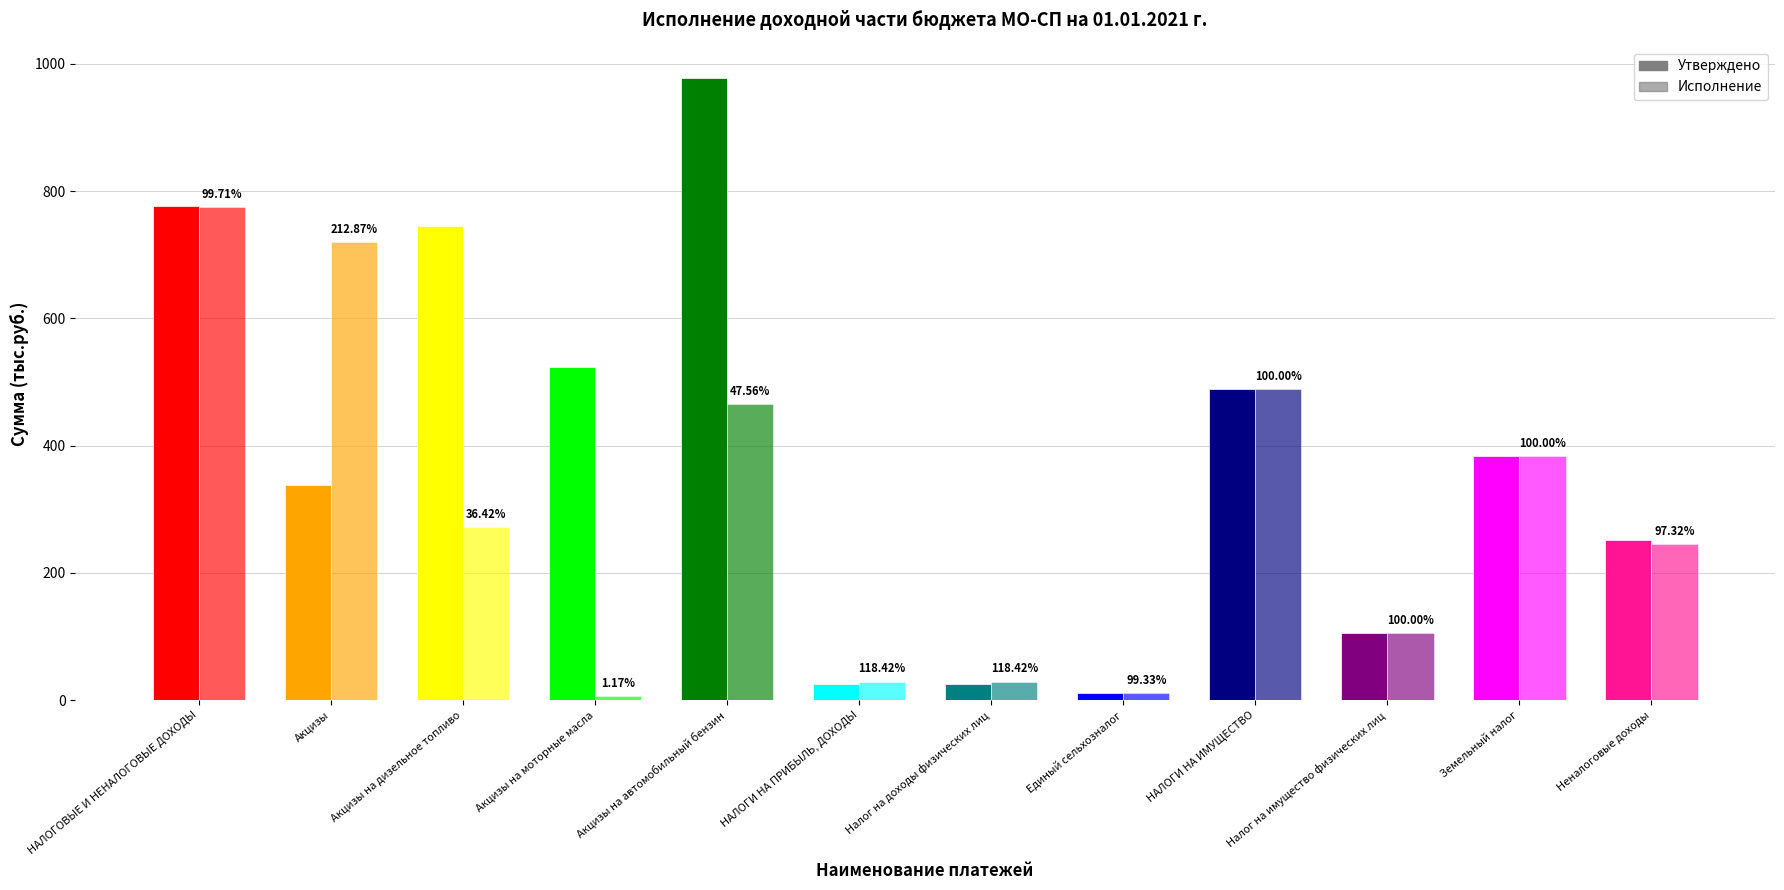

At which category is the sum across all series the highest?

НАЛОГОВЫЕ И НЕНАЛОГОВЫЕ ДОХОДЫ